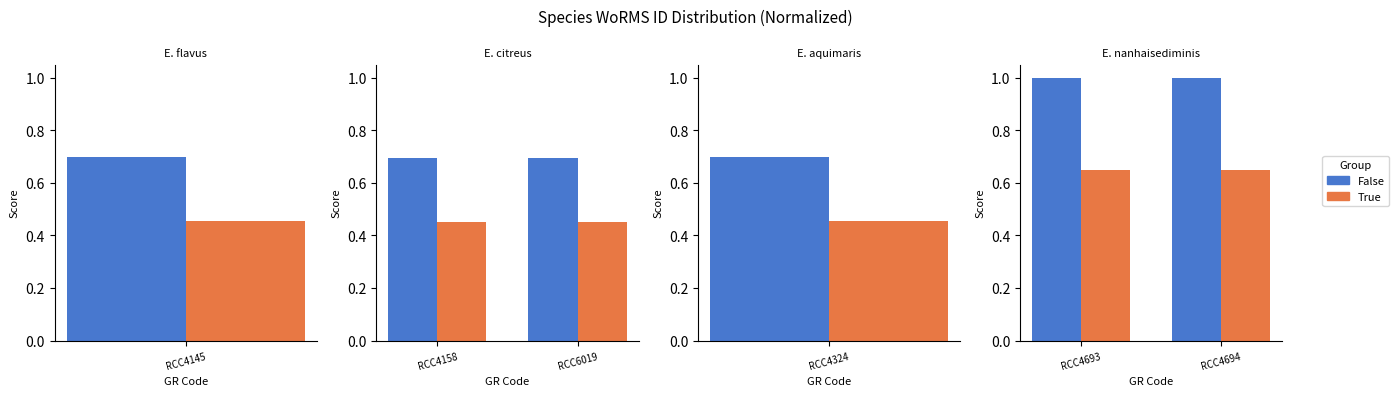

Are the bars horizontal?

No